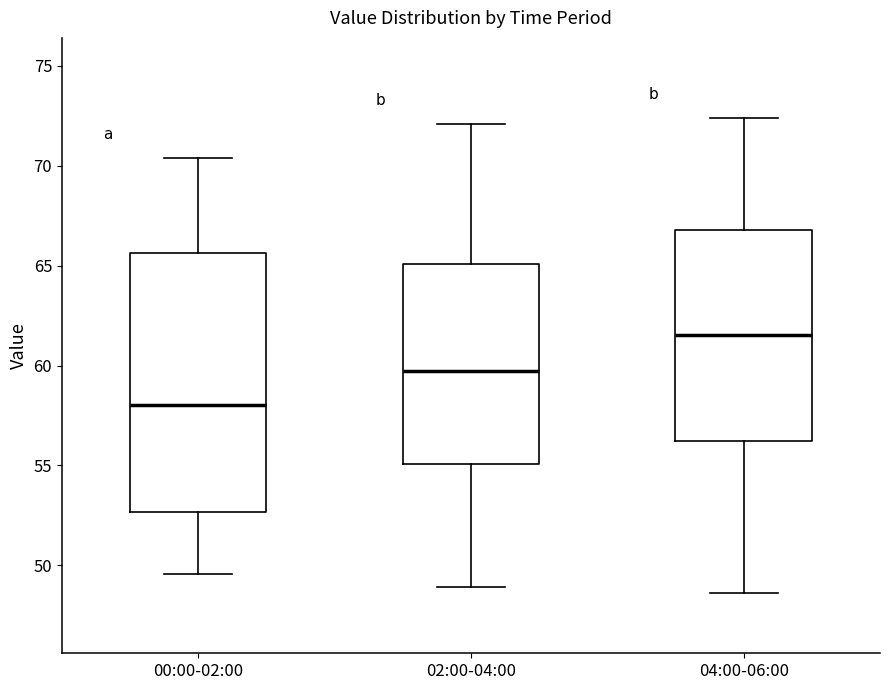

Which box is the tallest, from its lower edge to its upper edge?

00:00-02:00